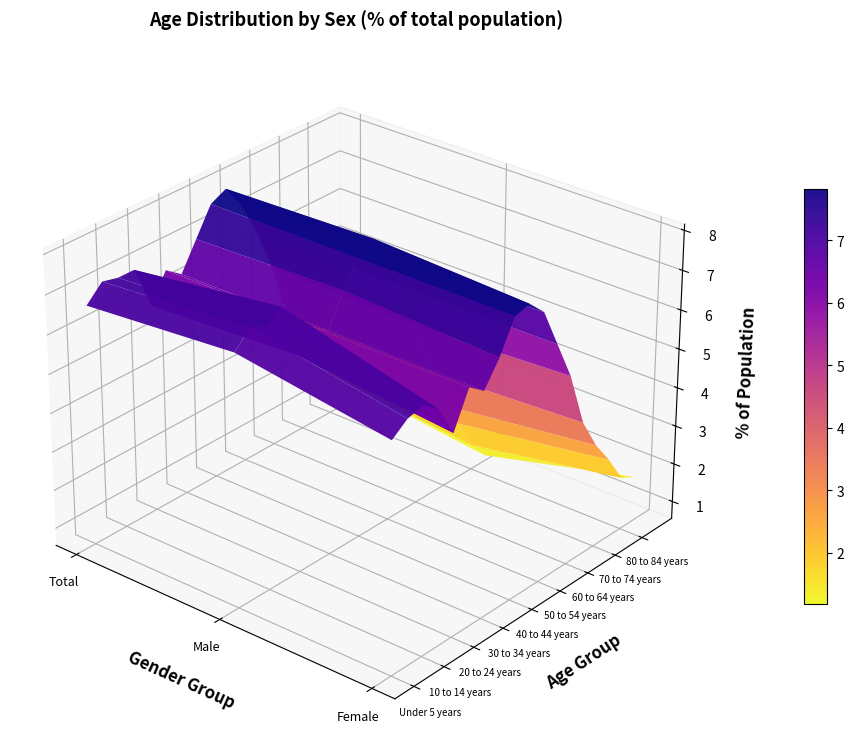

Between 0 and 1, which series saw the biggest shift?

15 to 19 years